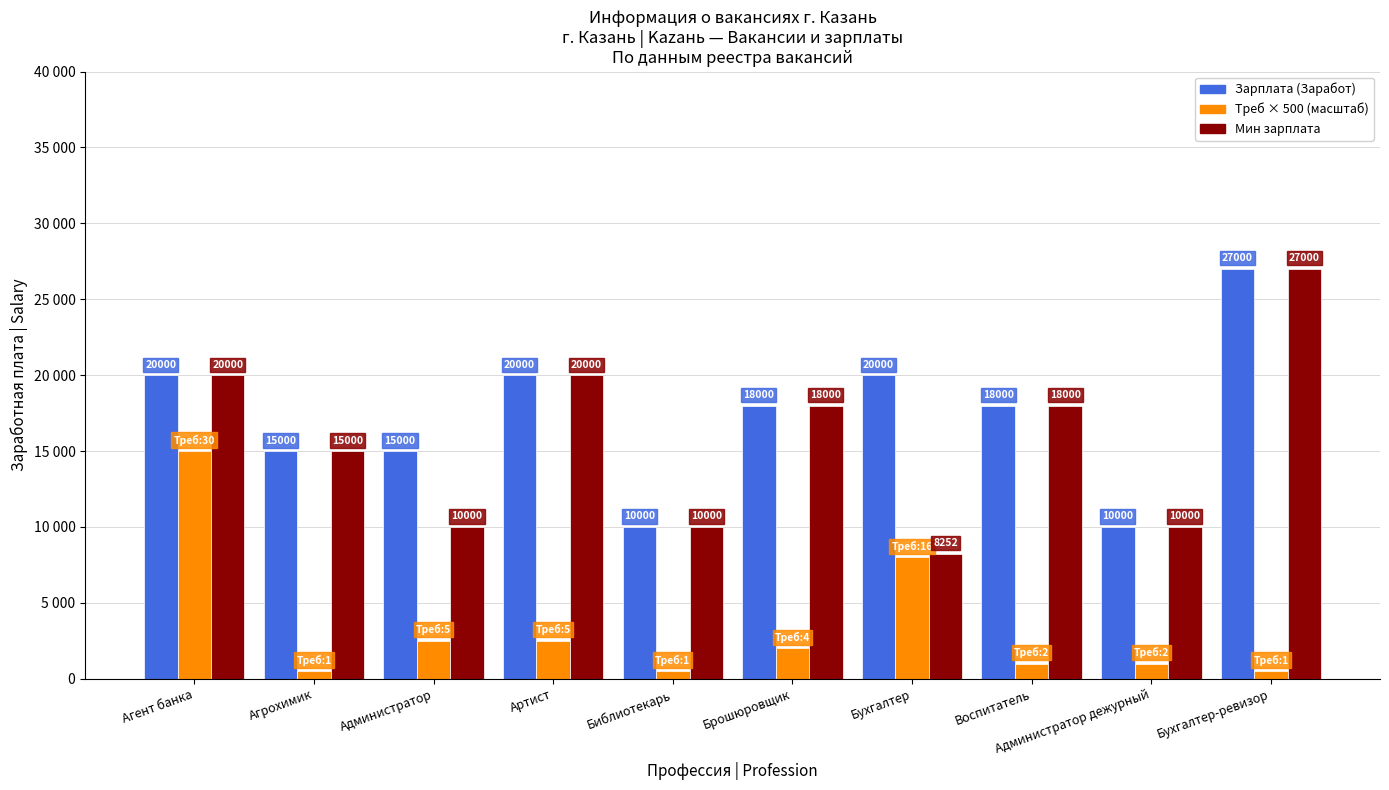

What are all the series names shown in the legend?

Зарплата (Заработ), Треб × 500 (масштаб), Мин зарплата